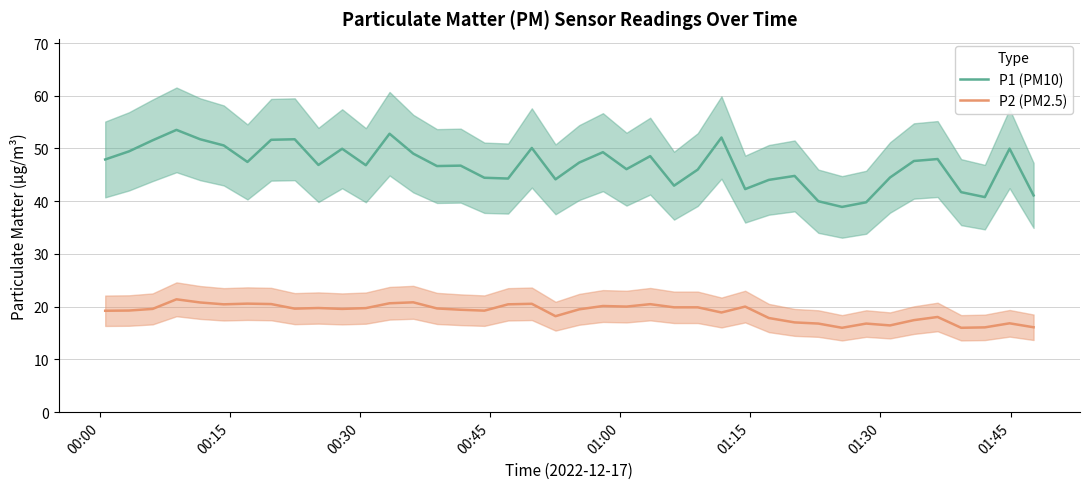

True or false: P2 (PM2.5) and P1 (PM10) cross at least once.

False